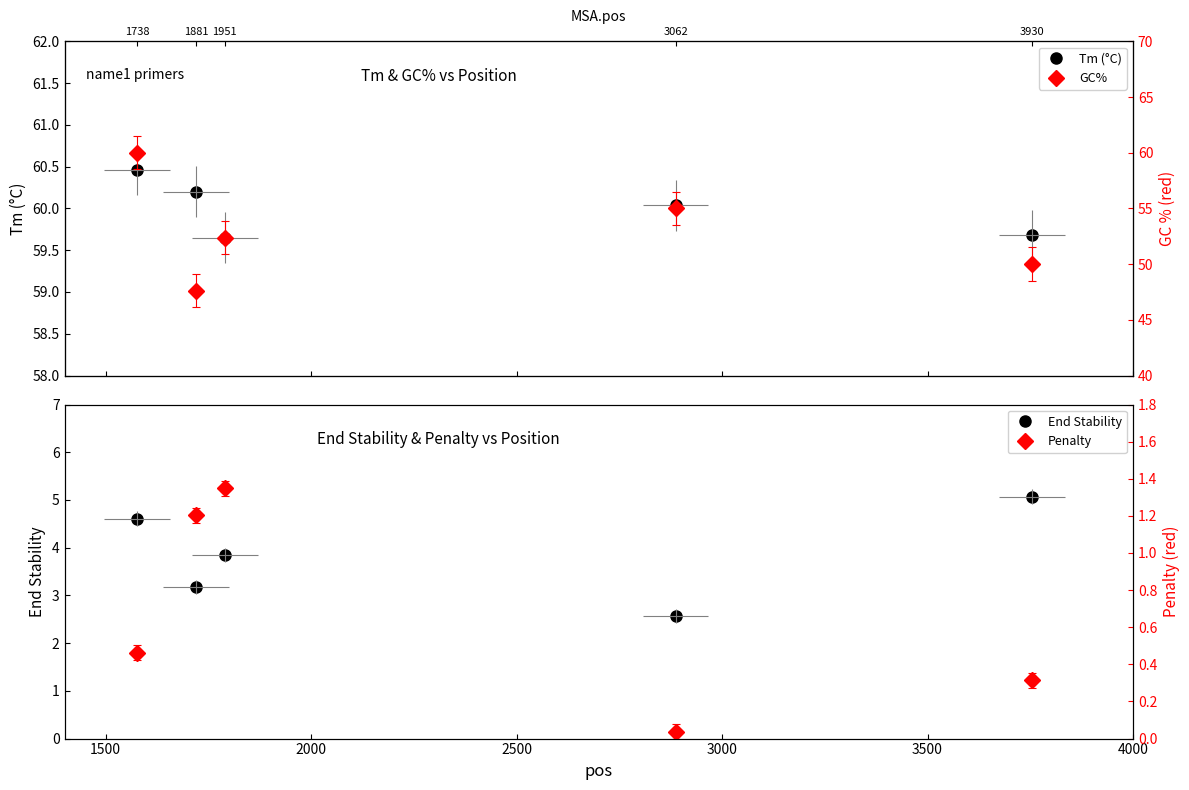

True or false: Tm (°C) and Penalty intersect in this chart.

False